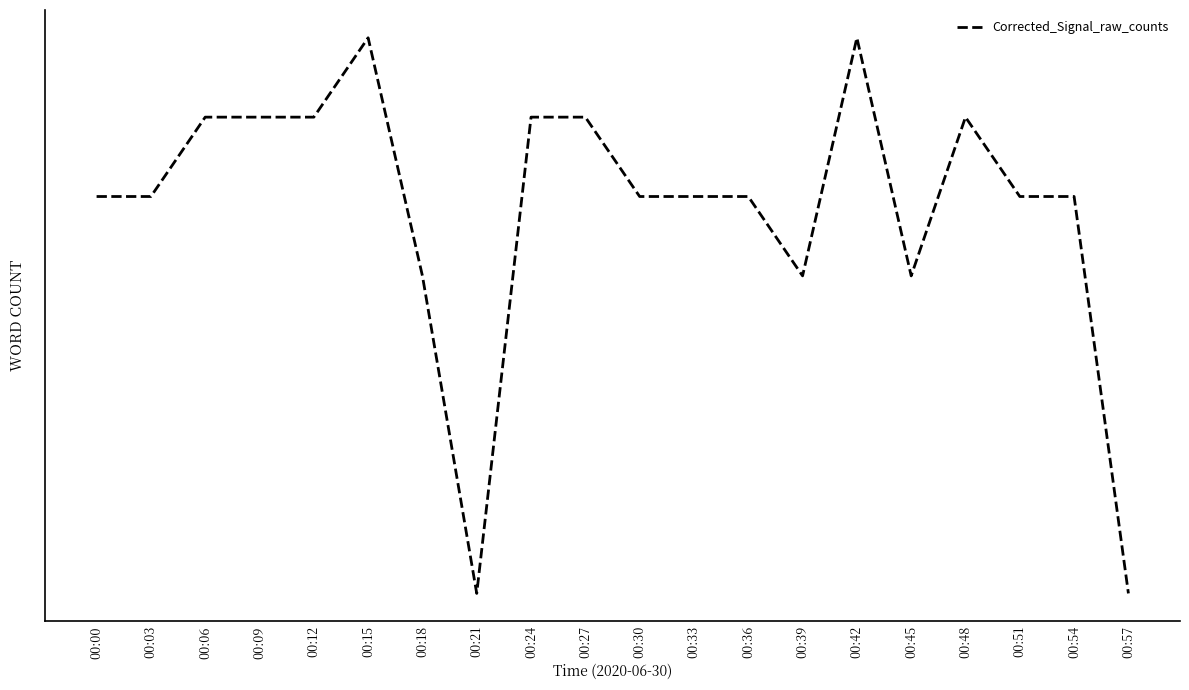

List the labels in order of value, smallest first.

00:21, 00:57, 00:18, 00:39, 00:45, 00:00, 00:03, 00:30, 00:33, 00:36, 00:51, 00:54, 00:06, 00:09, 00:12, 00:24, 00:27, 00:48, 00:15, 00:42